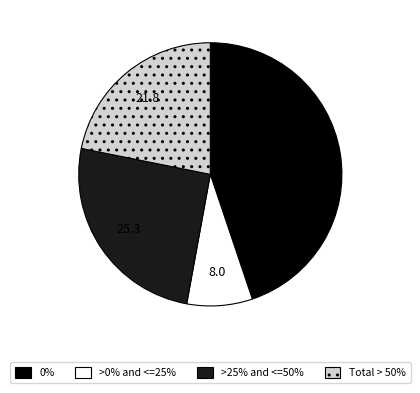

Is the sum of >25% and <=50% and >0% and <=25% greater than half?

No